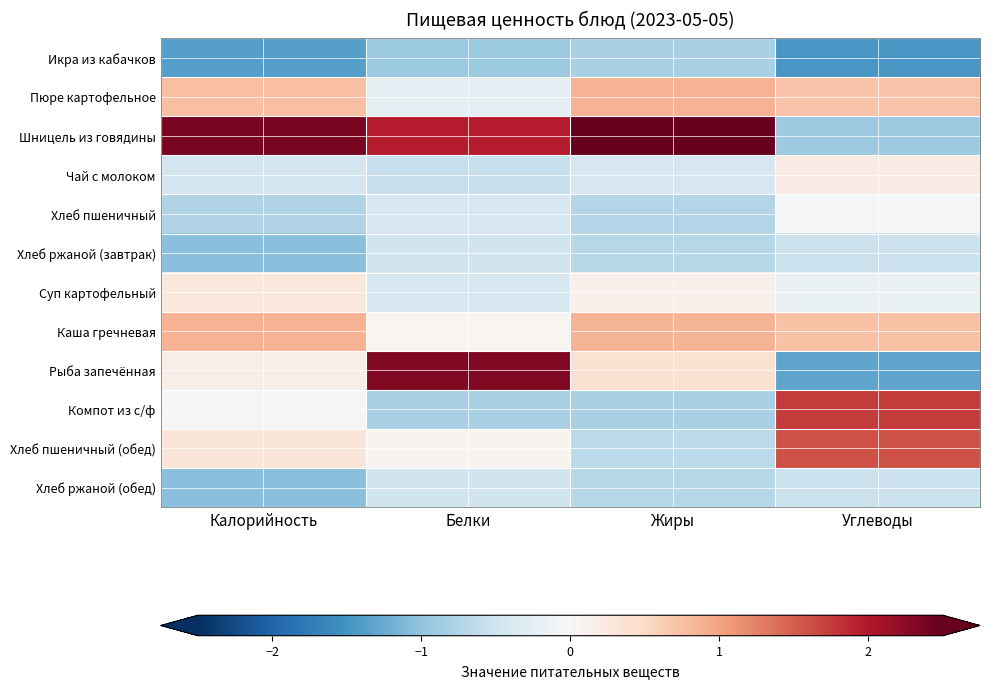

Reading left to right, extract all data points from this chart.

Икра из кабачков: Калорийность=-1.4	Белки=-0.9	Жиры=-0.8	Углеводы=-1.4
Пюре картофельное: Калорийность=0.8	Белки=-0.2	Жиры=0.9	Углеводы=0.7
Шницель из говядины: Калорийность=2.4	Белки=2.0	Жиры=2.6	Углеводы=-0.9
Чай с молоком: Калорийность=-0.5	Белки=-0.6	Жиры=-0.4	Углеводы=0.2
Хлеб пшеничный: Калорийность=-0.8	Белки=-0.4	Жиры=-0.7	Углеводы=-0.0
Хлеб ржаной (завтрак): Калорийность=-1.0	Белки=-0.5	Жиры=-0.7	Углеводы=-0.5
Суп картофельный: Калорийность=0.3	Белки=-0.4	Жиры=0.1	Углеводы=-0.2
Каша гречневая: Калорийность=0.9	Белки=0.0	Жиры=0.9	Углеводы=0.7
Рыба запечённая: Калорийность=0.2	Белки=2.3	Жиры=0.4	Углеводы=-1.3
Компот из с/ф: Калорийность=-0.0	Белки=-0.8	Жиры=-0.8	Углеводы=1.8
Хлеб пшеничный (обед): Калорийность=0.3	Белки=0.1	Жиры=-0.7	Углеводы=1.6
Хлеб ржаной (обед): Калорийность=-1.0	Белки=-0.5	Жиры=-0.7	Углеводы=-0.5